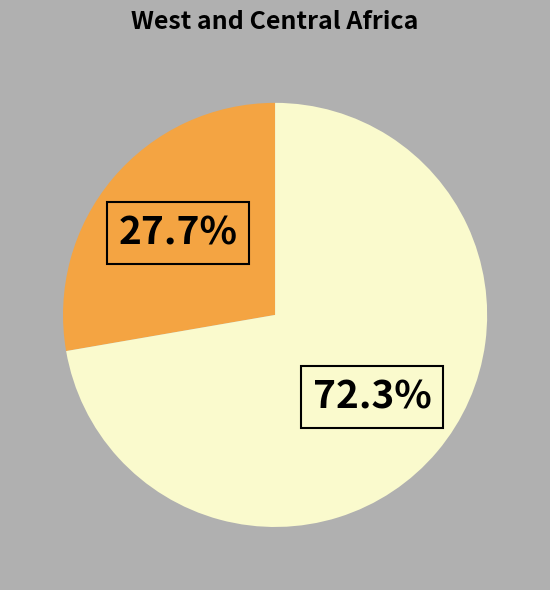

Is there any slice that represents more than half of the pie?

Yes